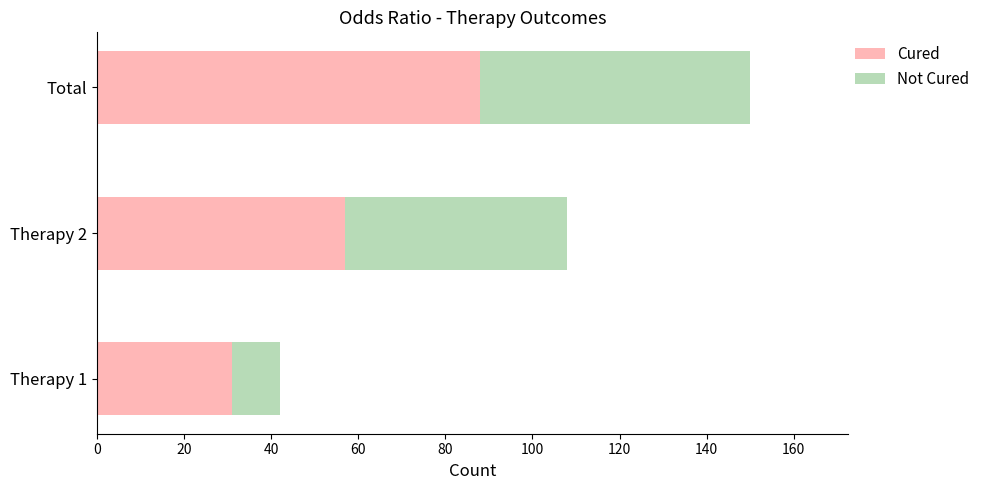

At which category is the sum across all series the highest?

Total